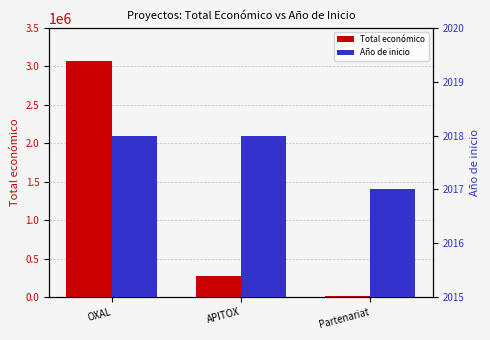

Are the bars horizontal?

No